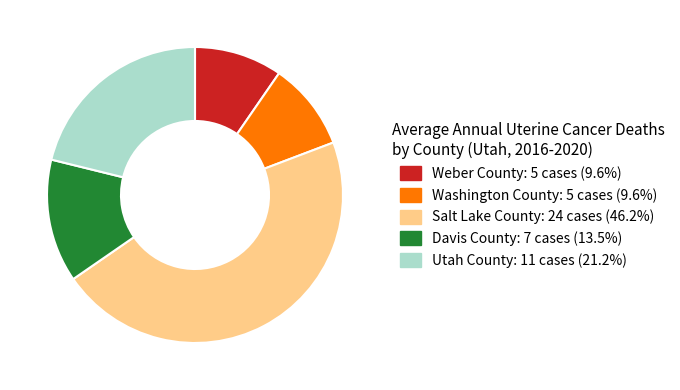

Count the number of slices in the pie.

5